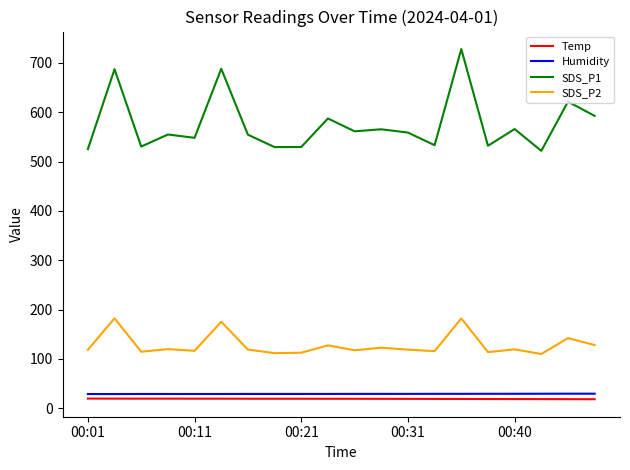

How many series are shown in this chart?

4